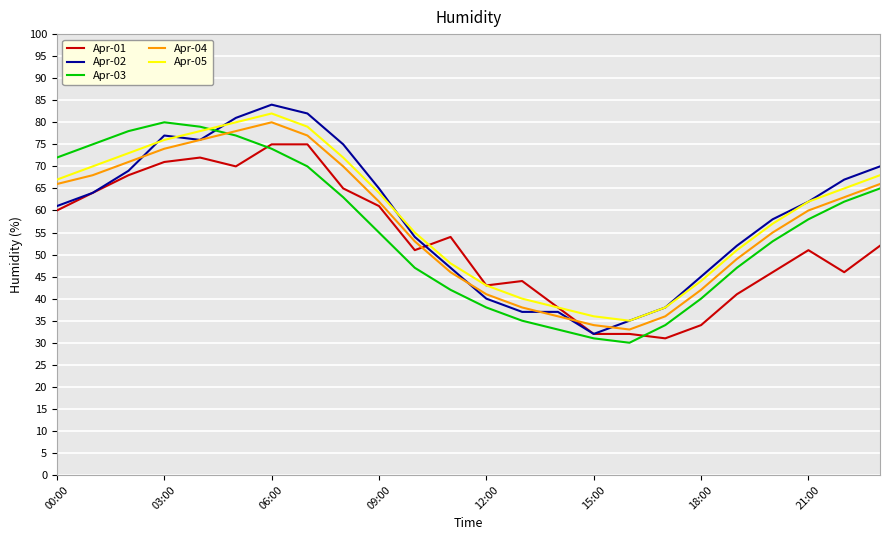

Reading left to right, what are all the values shown in this chart?

Apr-01: 60	64	68	71	72	70	75	75	65	61	51	54	43	44	38	32	32	31	34	41	46	51	46	52
Apr-02: 61	64	69	77	76	81	84	82	75	65	54	47	40	37	37	32	35	38	45	52	58	62	67	70
Apr-03: 72	75	78	80	79	77	74	70	63	55	47	42	38	35	33	31	30	34	40	47	53	58	62	65
Apr-04: 66	68	71	74	76	78	80	77	70	62	53	46	41	38	36	34	33	36	42	49	55	60	63	66
Apr-05: 67	70	73	76	78	80	82	79	72	64	55	48	43	40	38	36	35	38	44	51	57	62	65	68